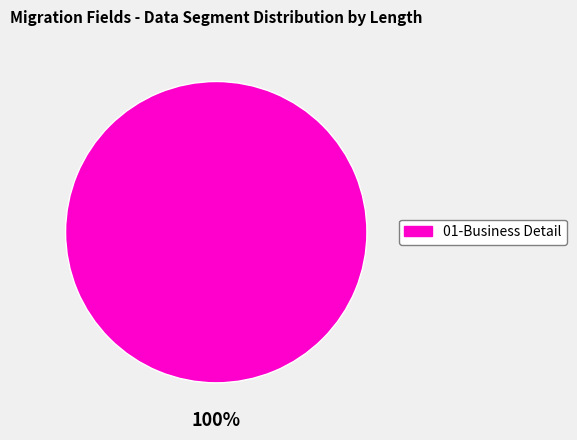

Is there any slice that represents more than half of the pie?

Yes